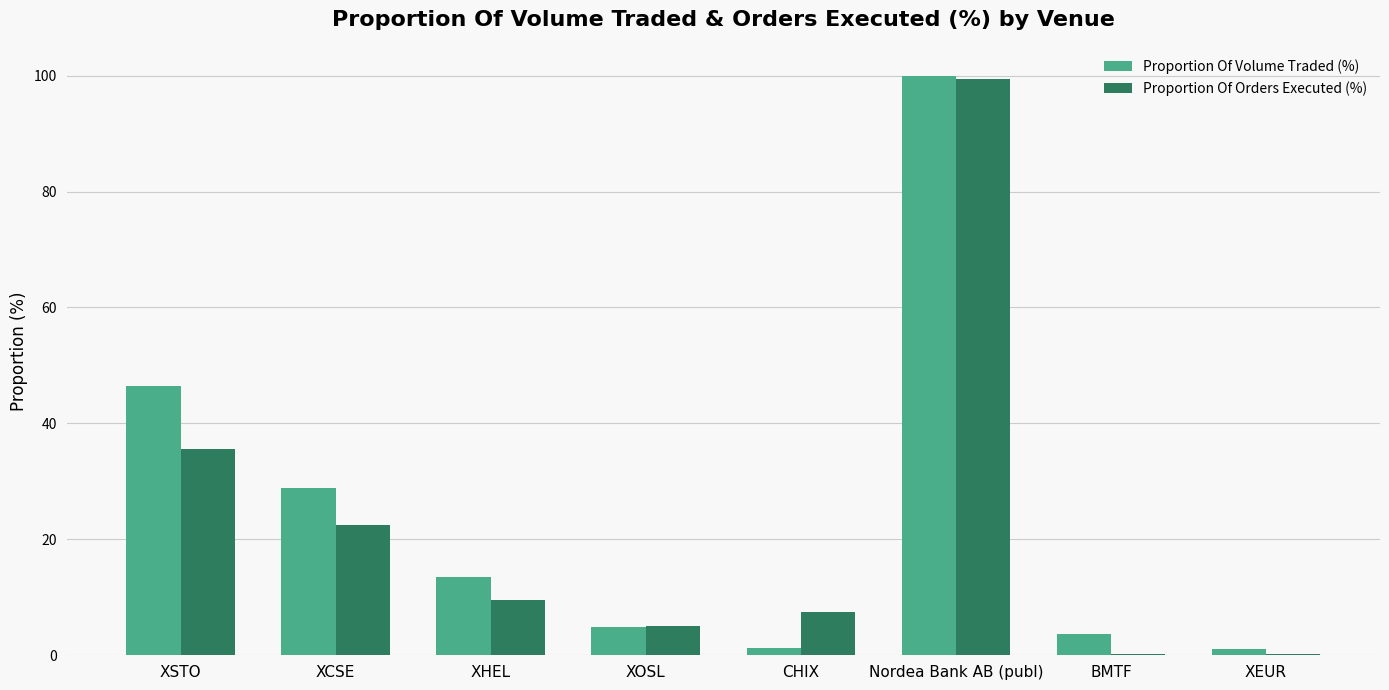

At which label does Proportion Of Volume Traded (%) first exceed 13?

XSTO